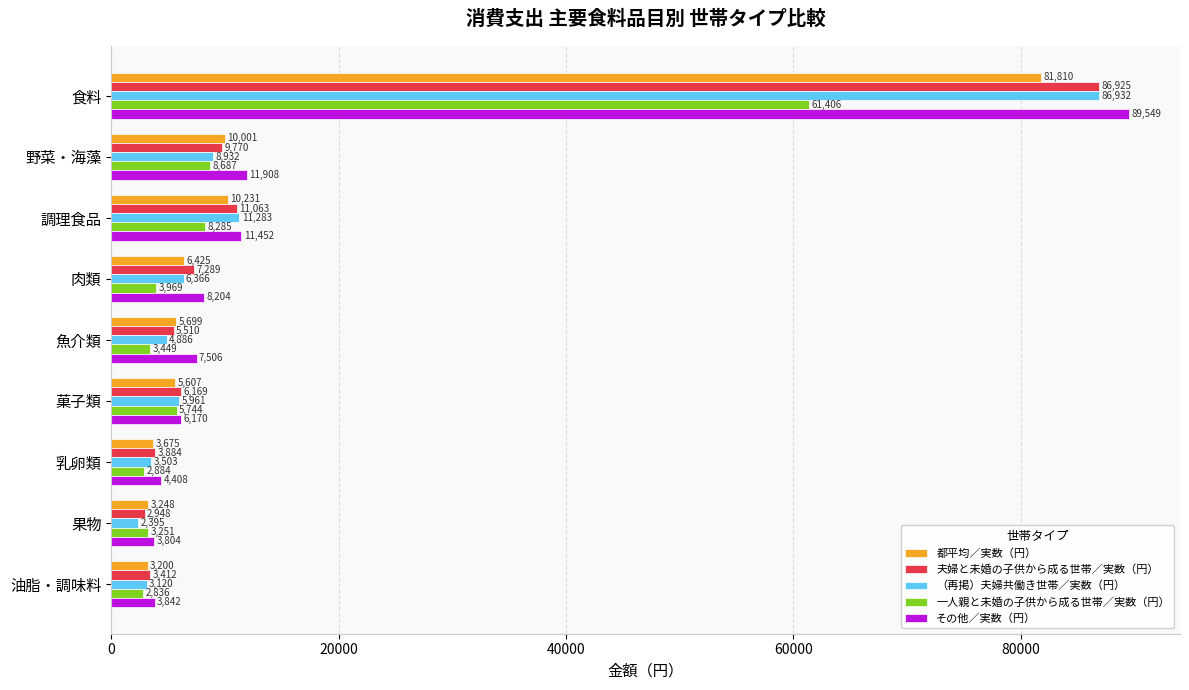

Is the value of （再掲）夫婦共働き世帯／実数（円） at 調理食品 greater than the value of 都平均／実数（円） at 菓子類?

Yes